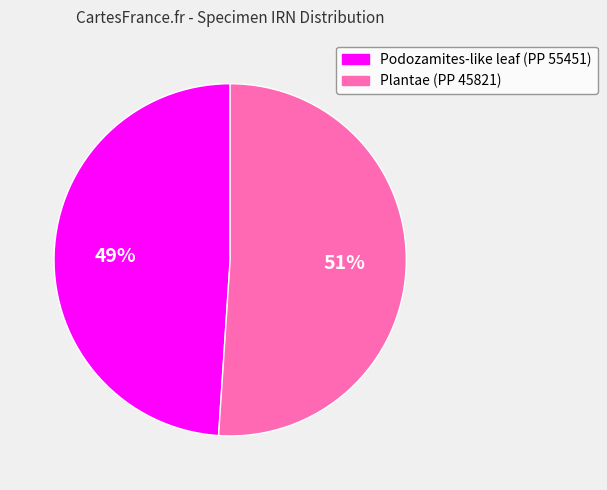

Between Podozamites-like leaf (PP 55451) and Plantae (PP 45821), which is larger?

Plantae (PP 45821)